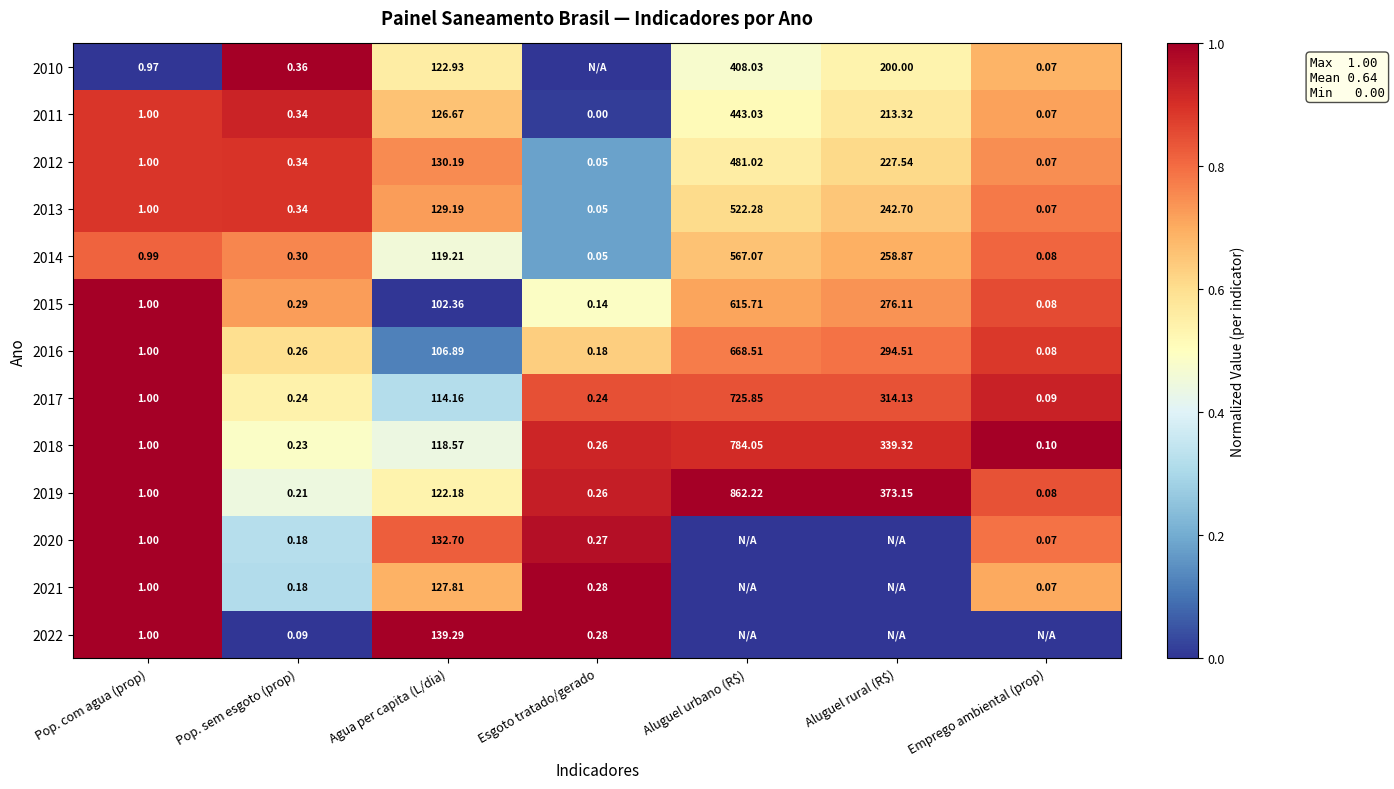

Is the value of 2013 at Esgoto tratado/gerado greater than the value of 2014 at Agua per capita (L/dia)?

No